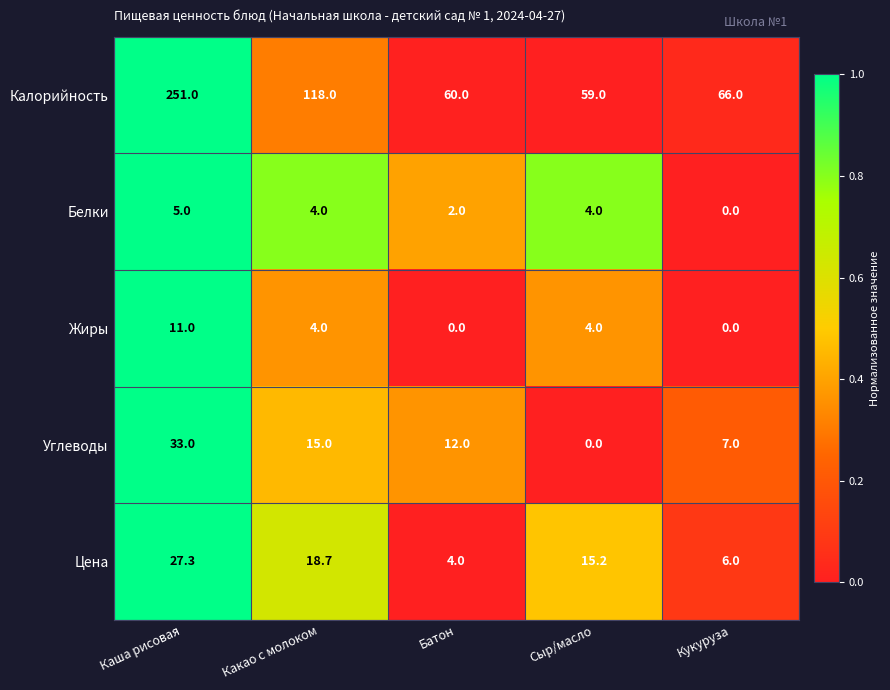

What is the difference between the Цена values at Какао с молоком and Каша рисовая?

8.6